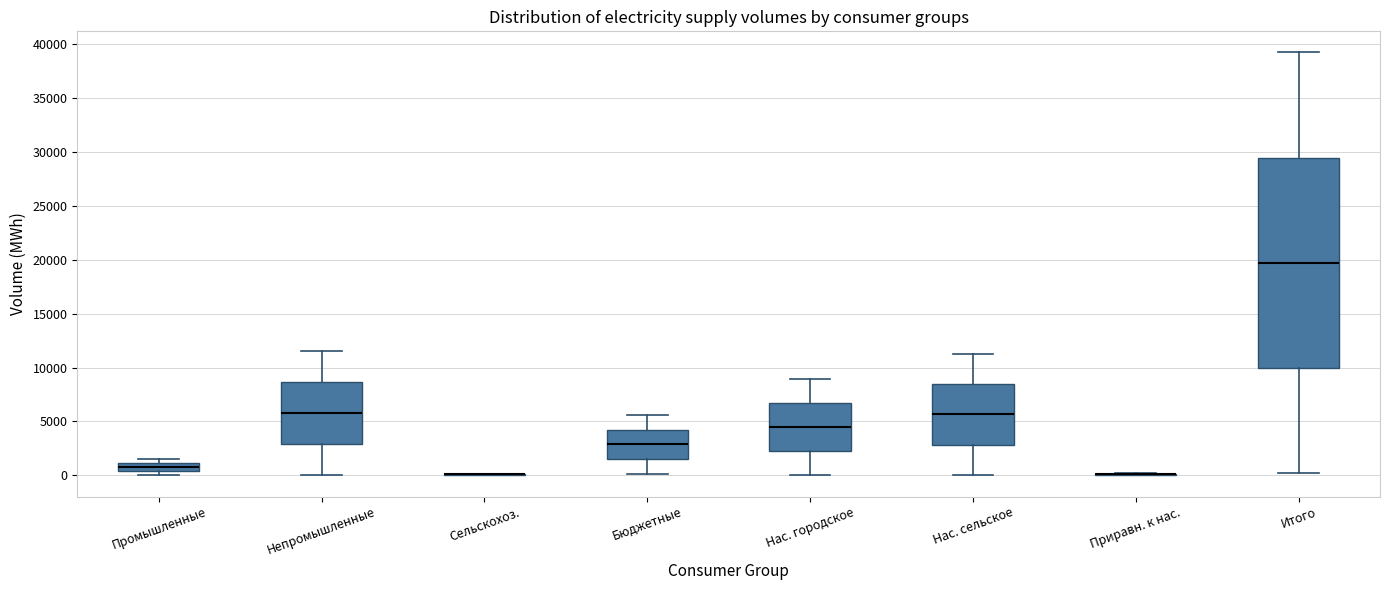

Reading left to right, read every box against the y-axis: the position of its median line, the range the box covers, and the ends of its whiskers. The values are not printed on the chart, so give them approximately, as read against the axis.

Промышленные: median 1000 (inside the box), box 500 to 1000, whiskers 0 to 1500
Непромышленные: median 6000, box 3000 to 8500, whiskers 0 to 11500
Сельскохоз.: box collapsed to a line at 0, whiskers 0 to 0
Бюджетные: median 3000, box 1500 to 4000, whiskers 0 to 5500
Нас. городское: median 4500, box 2000 to 6500, whiskers 0 to 9000
Нас. сельское: median 5500, box 3000 to 8500, whiskers 0 to 11500
Приравн. к нас.: box collapsed to a line at 0, whiskers 0 to 0
Итого: median 19500, box 10000 to 29500, whiskers 0 to 39000